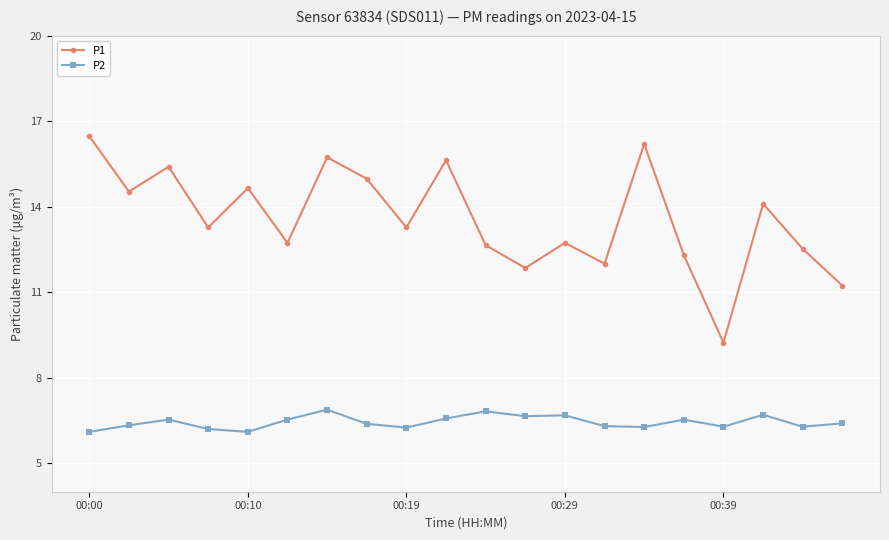

What is the highest value of the P1 series?

16.5